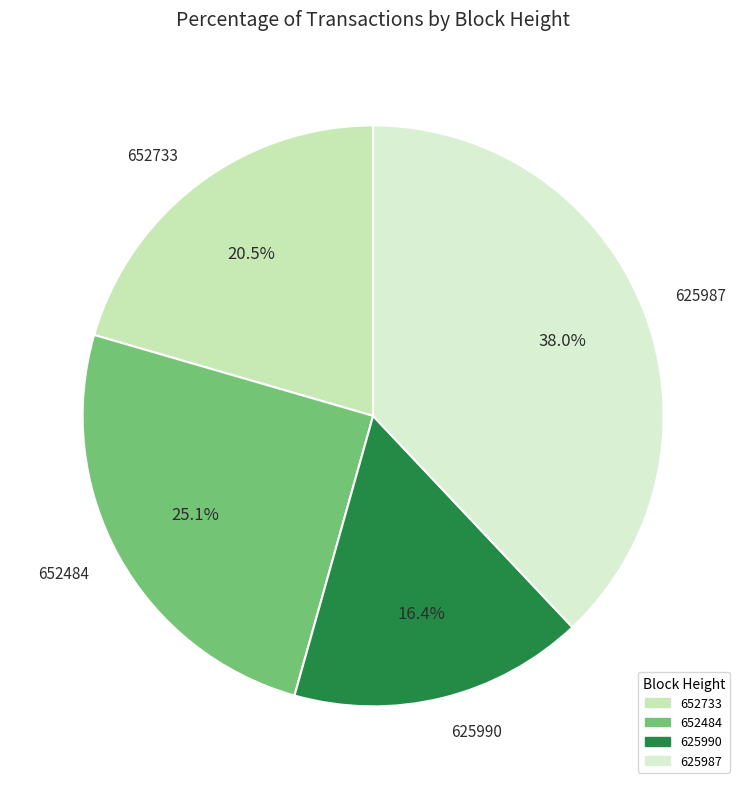

Does 652484 represent more than half of the total?

No